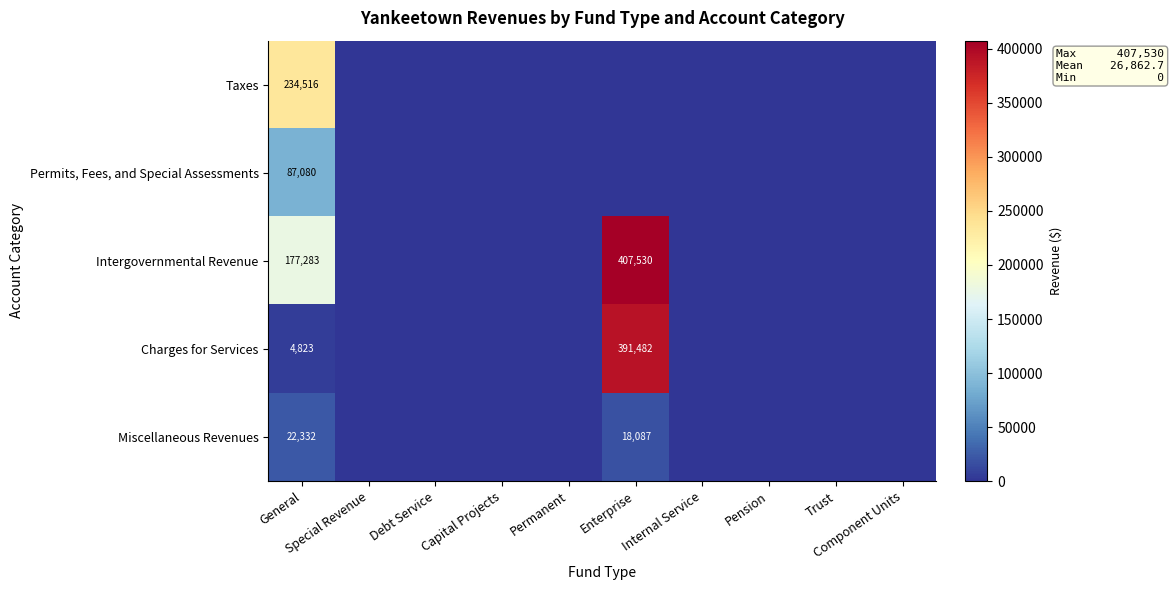

At which category does the chart reach its minimum across all series?

Special Revenue